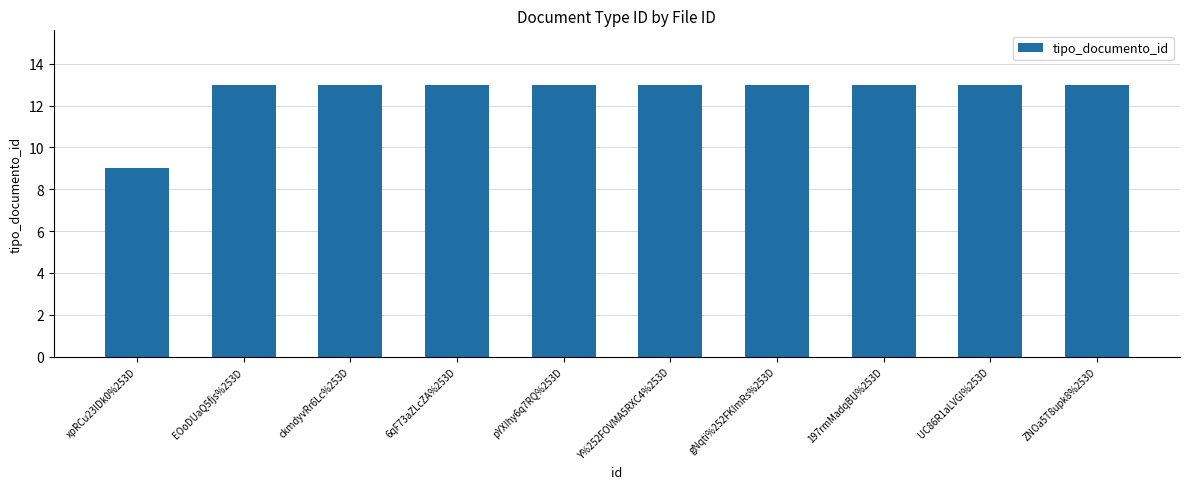

What is the greatest value displayed?

13